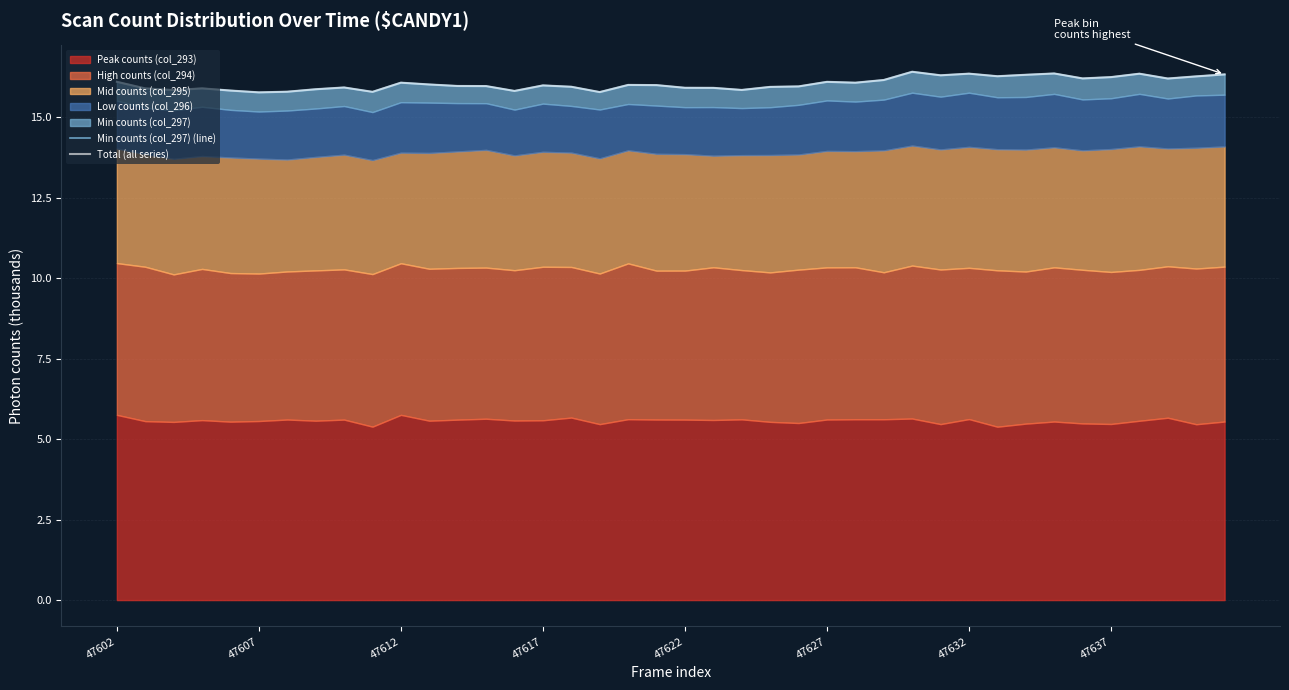

What is the difference between the second highest and second lowest values in the Min counts (col_297) (line) series?

0.6